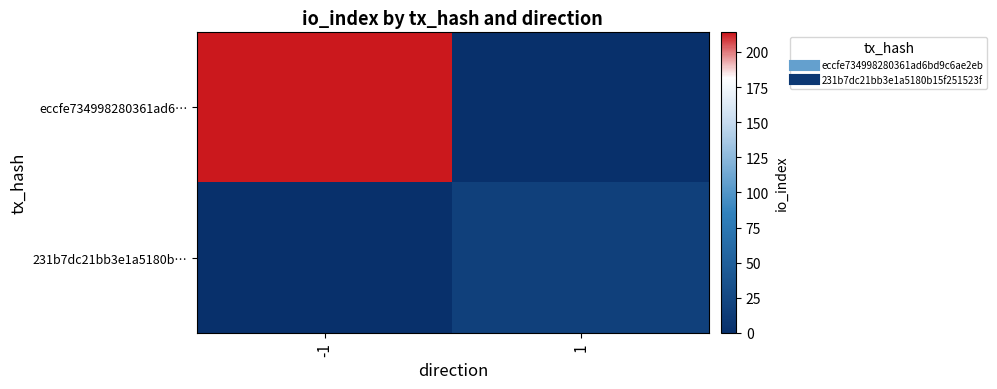

Between -1 and 1, which series saw the biggest shift?

eccfe734998280361ad6…